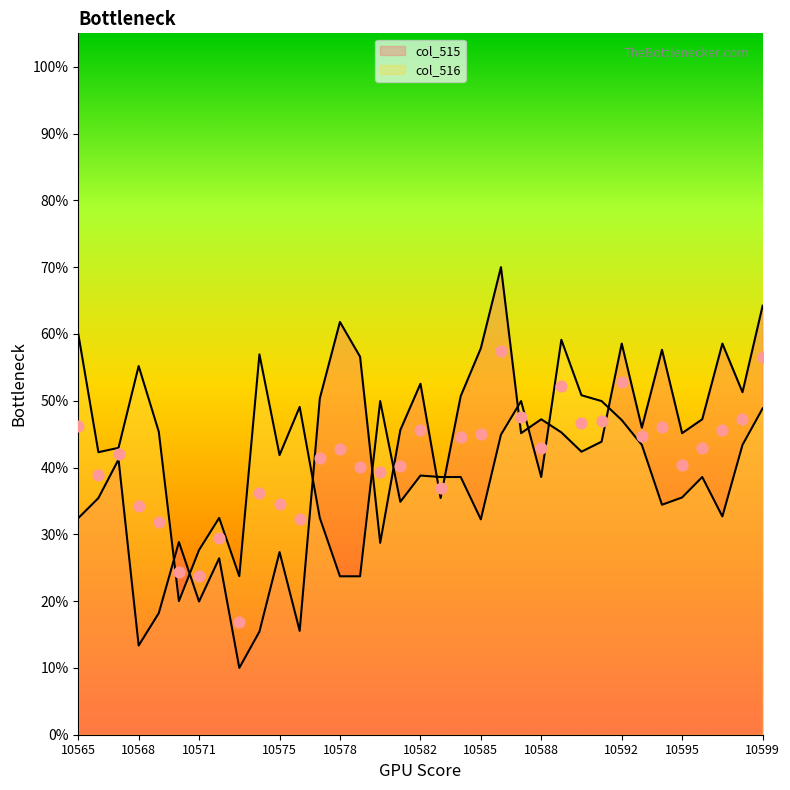

Is the value of col_515 at 10572 greater than the value of col_516 at 10570?

Yes